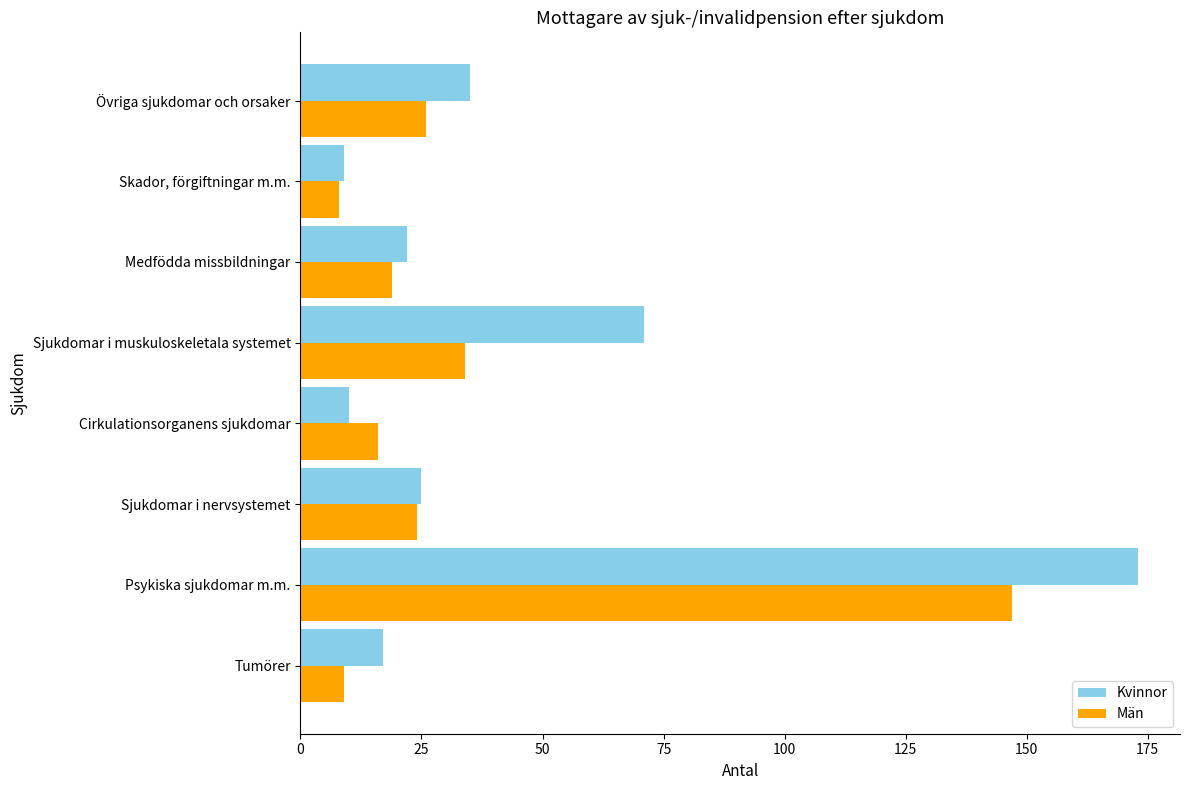

What is the sum of all Kvinnor values?

362